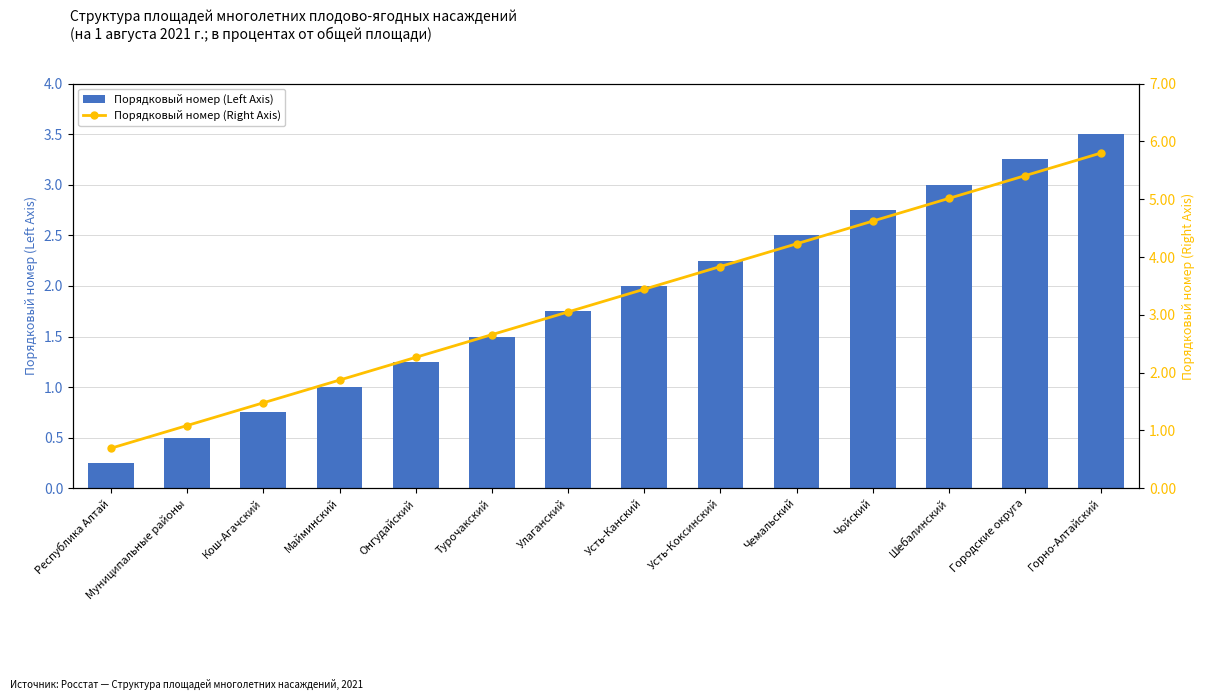

At Майминский, list the series in order from largest to smallest.

Порядковый номер (Right Axis), Порядковый номер (Left Axis)